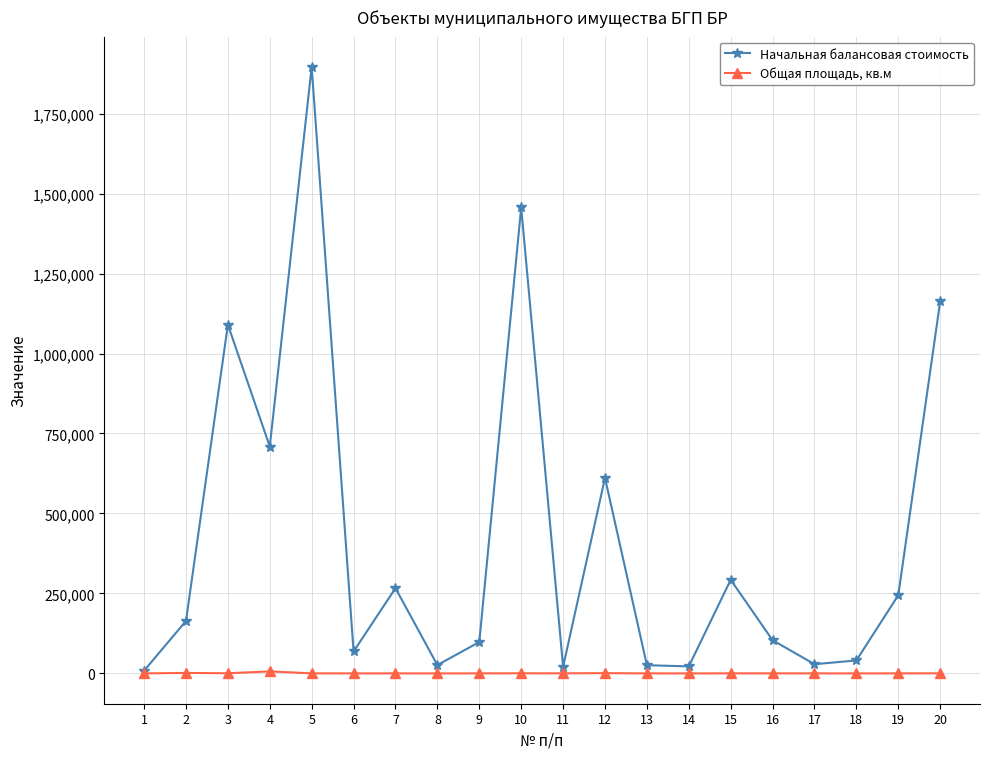

Where is the first local minimum for Начальная балансовая стоимость?

4